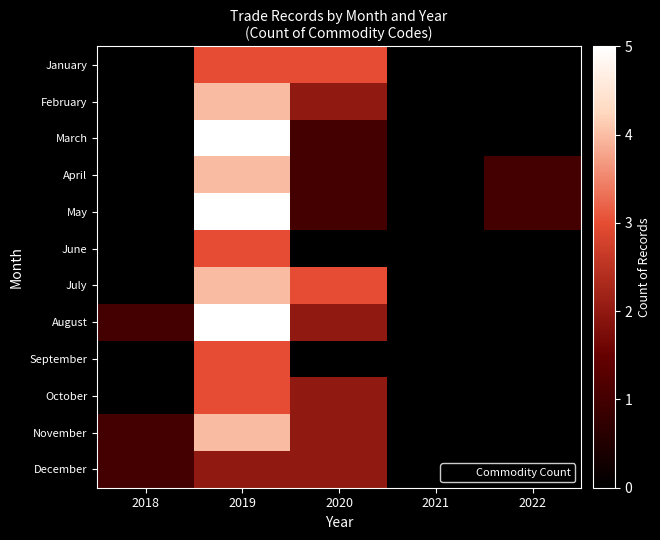

How many series are shown in this chart?

12